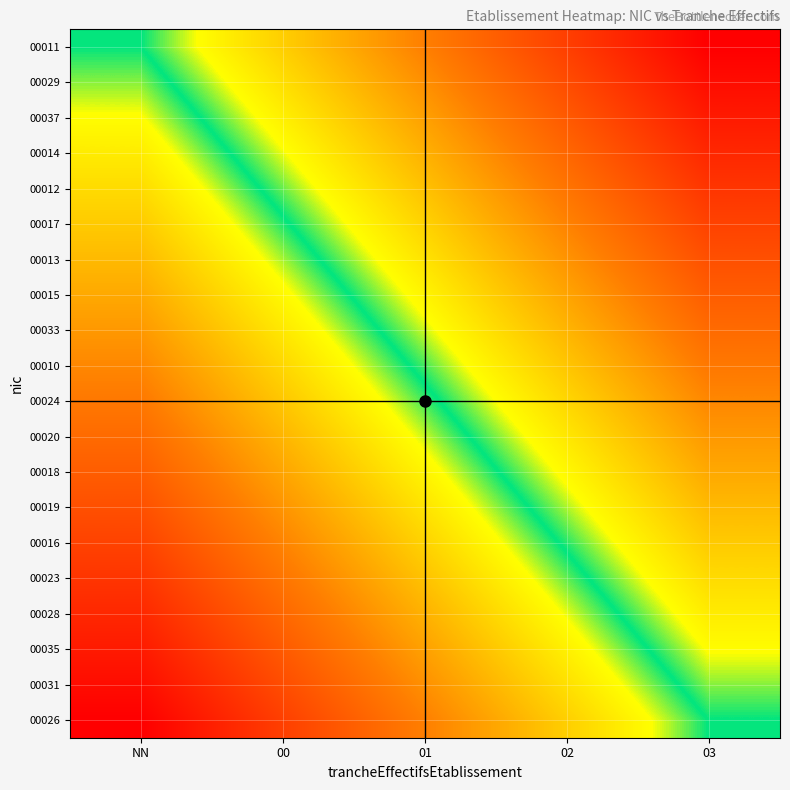

Between 00 and 01, which is larger?

00